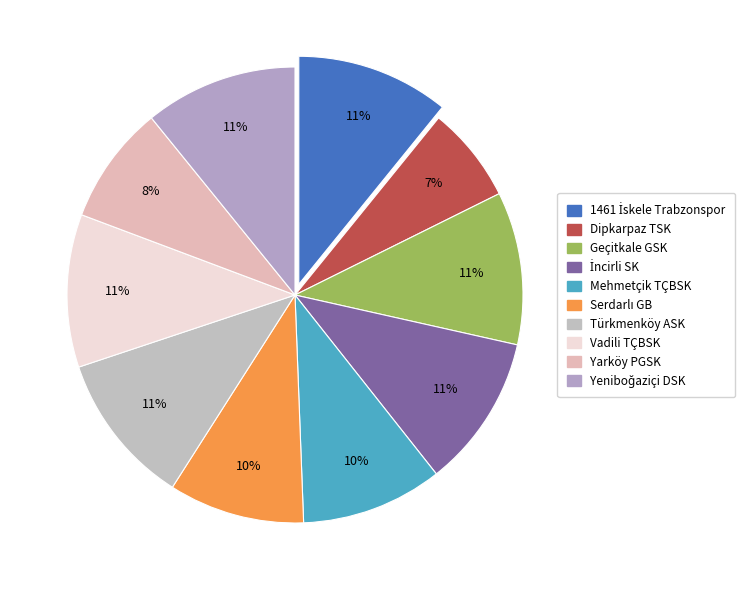

Combined, do Mehmetçik TÇBSK and Vadili TÇBSK account for over 50%?

No